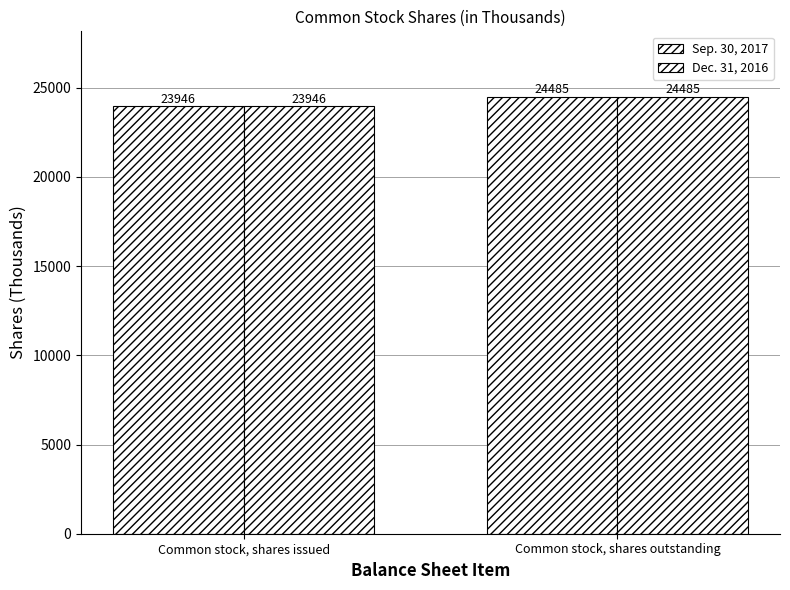

The Sep. 30, 2017 series shows 23946 at Common stock, shares issued. True or false?

True